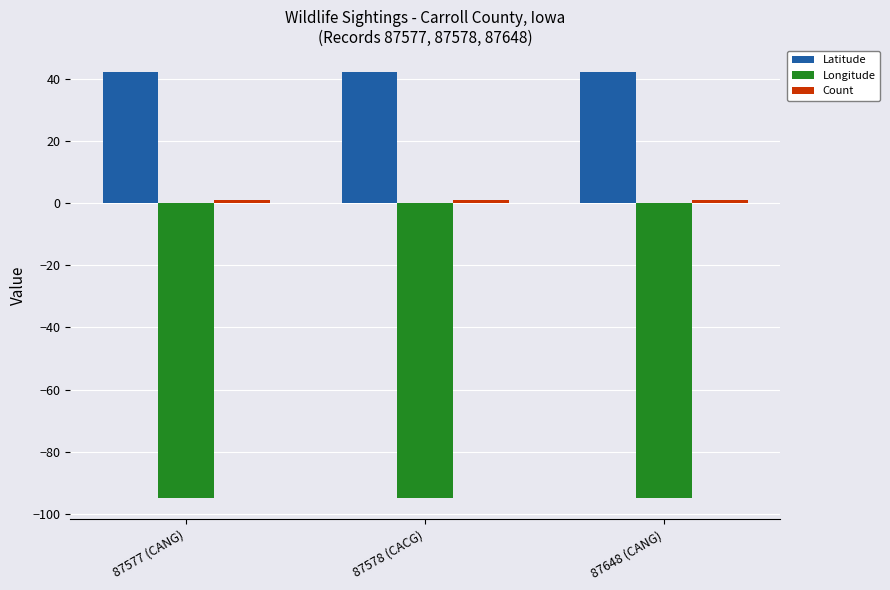

What is the greatest value displayed?

42.0